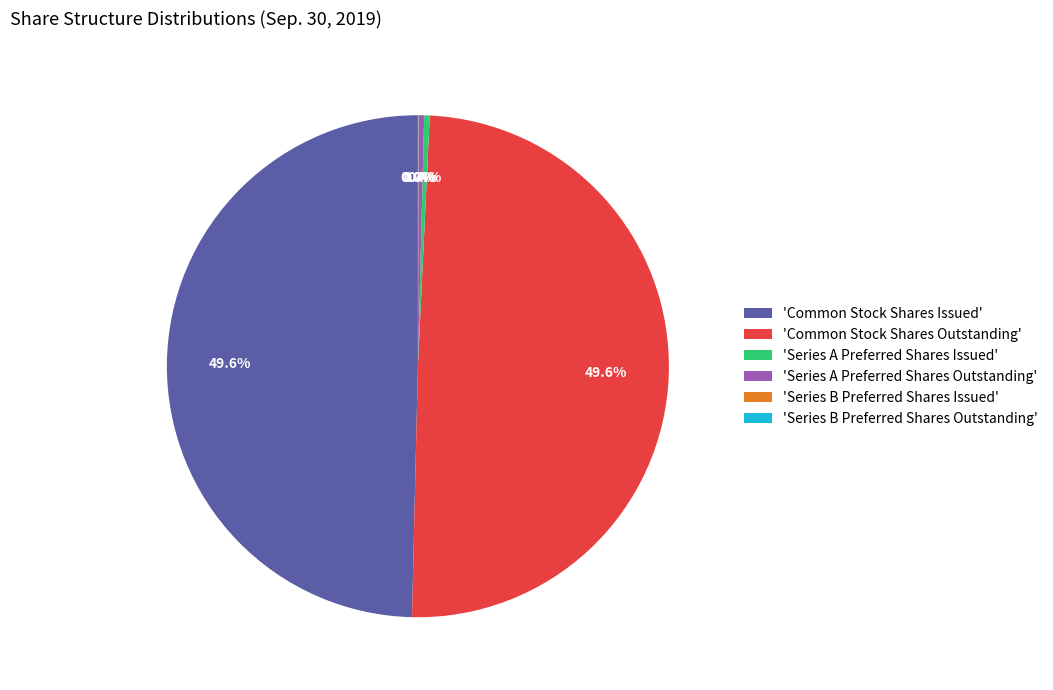

Is 'Common Stock Shares Issued' the majority of the pie?

No